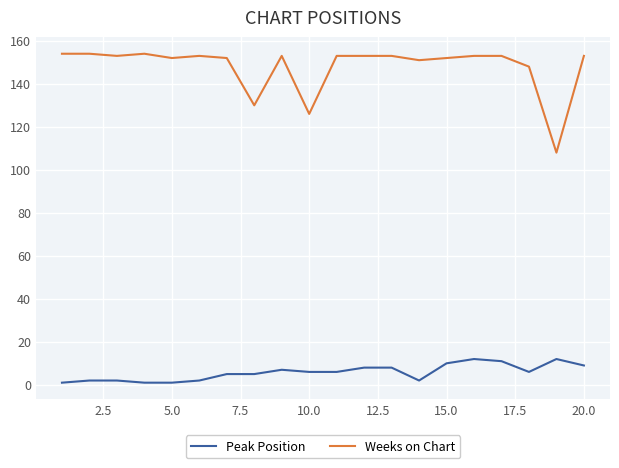

How many lines are shown in the chart?

2